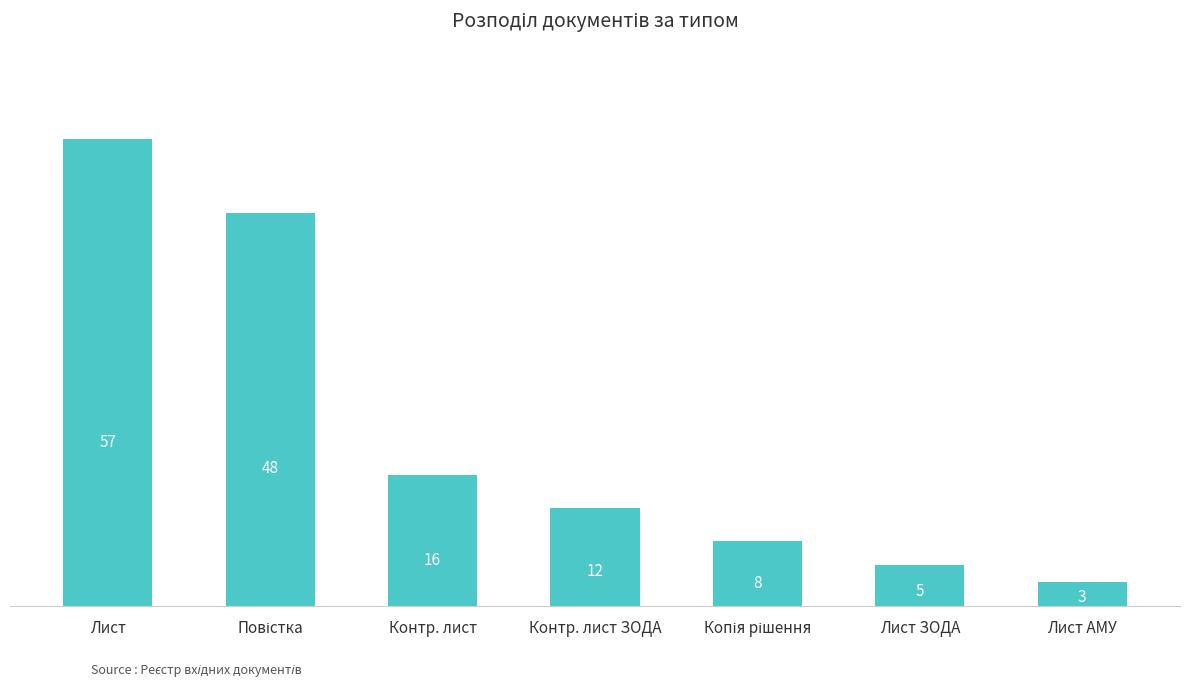

Approximately how many times larger is the value at Лист ЗОДА compared to Контр. лист?

0.3